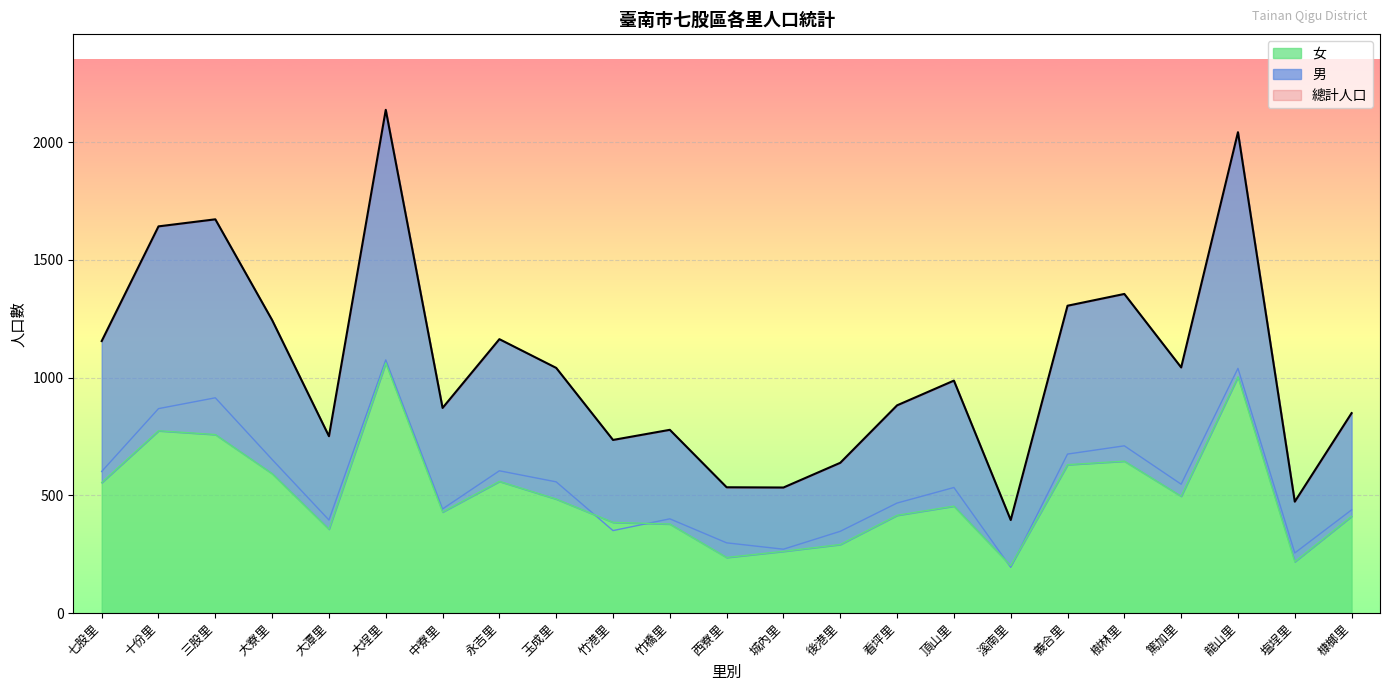

True or false: 女 and 總計人口 cross at least once.

False